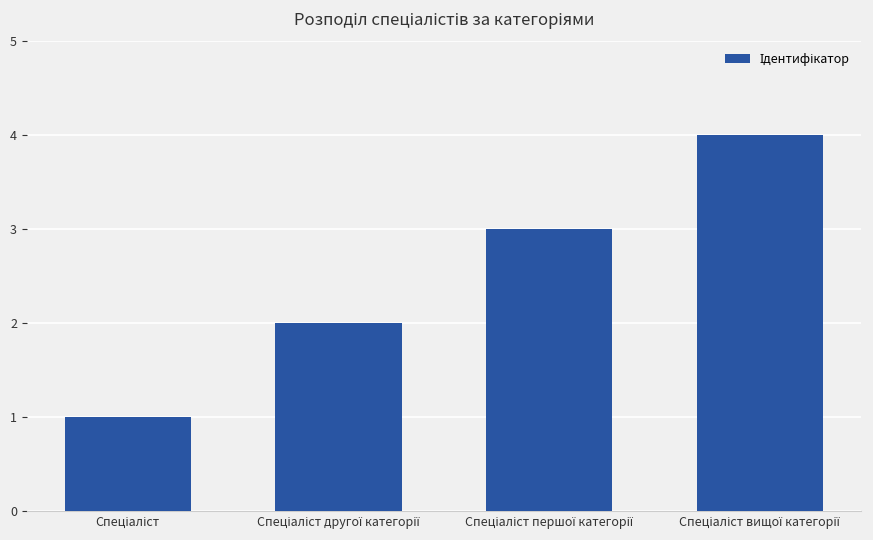

What is the difference between the maximum and minimum values?

3